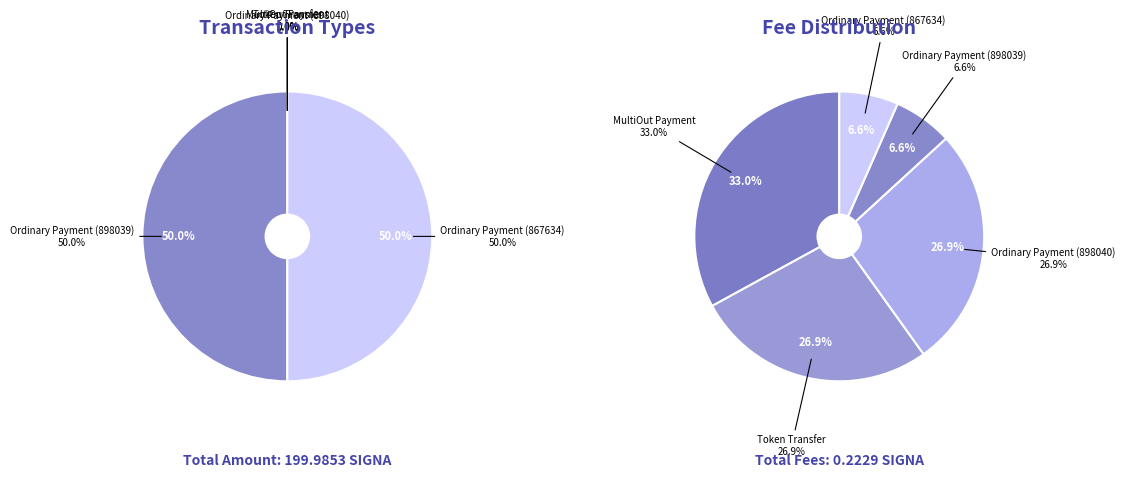

Which category has the smallest portion of the pie?

Token Transfer